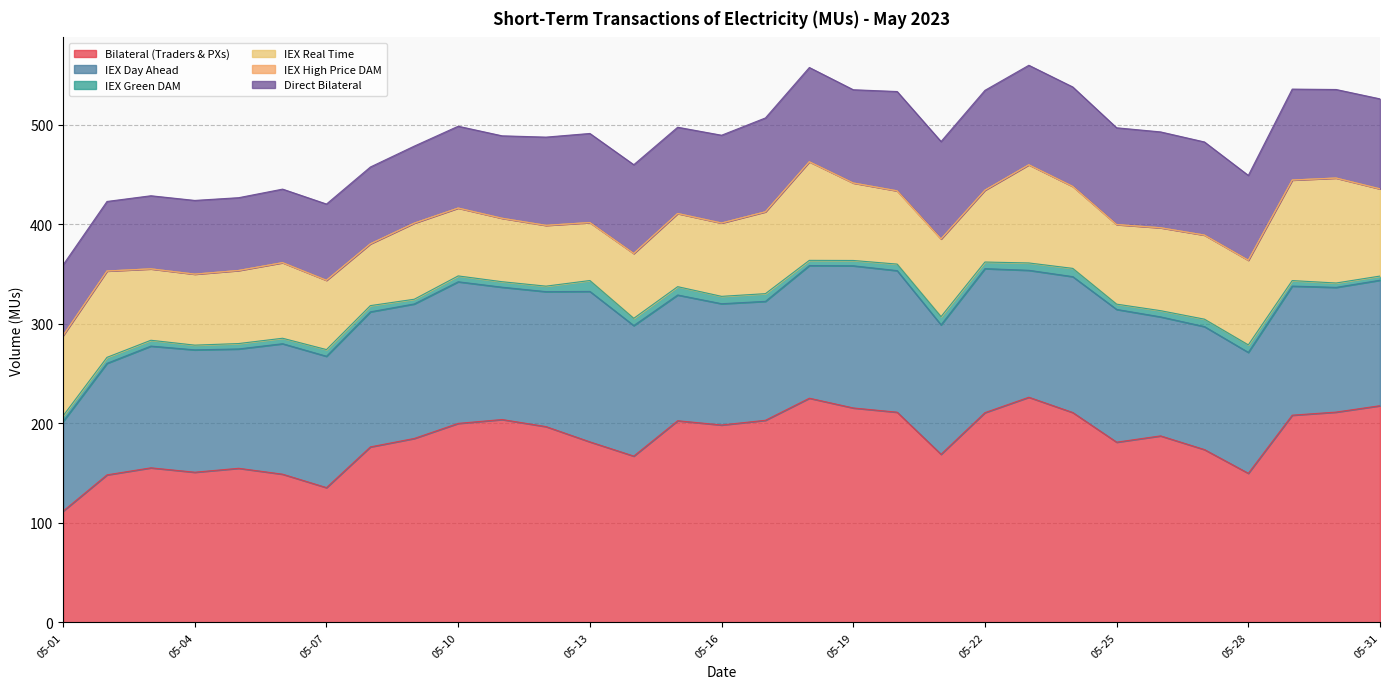

What is the maximum value shown in the chart?

226.3